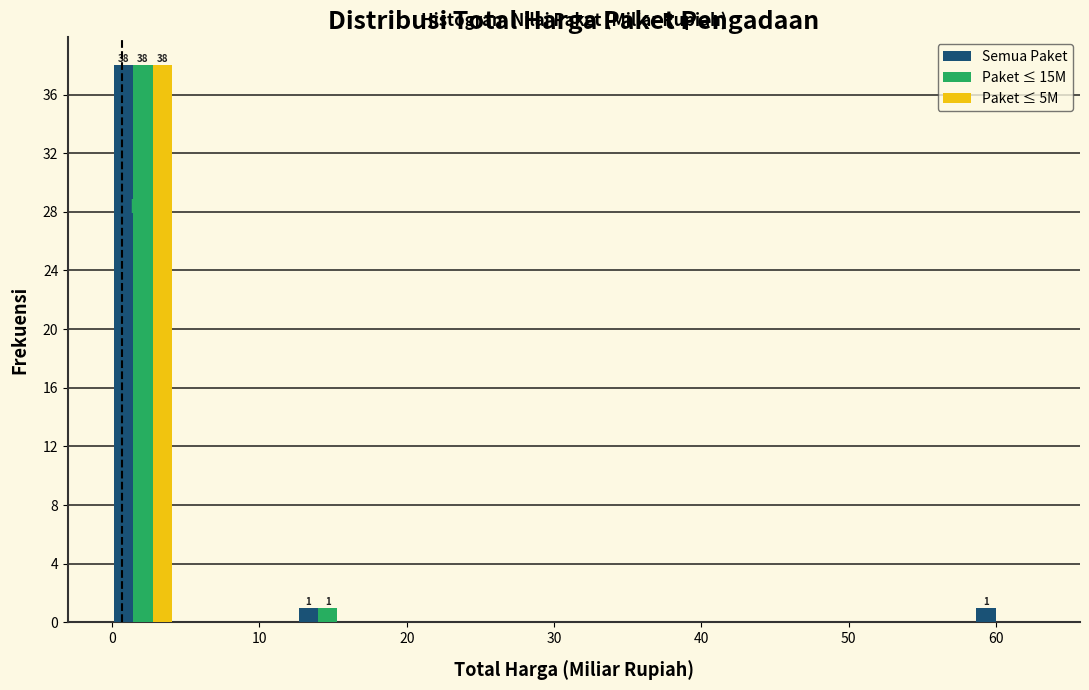

In the Paket ≤ 15M series, which range on the x-axis has the tallest bar?

0 to 4